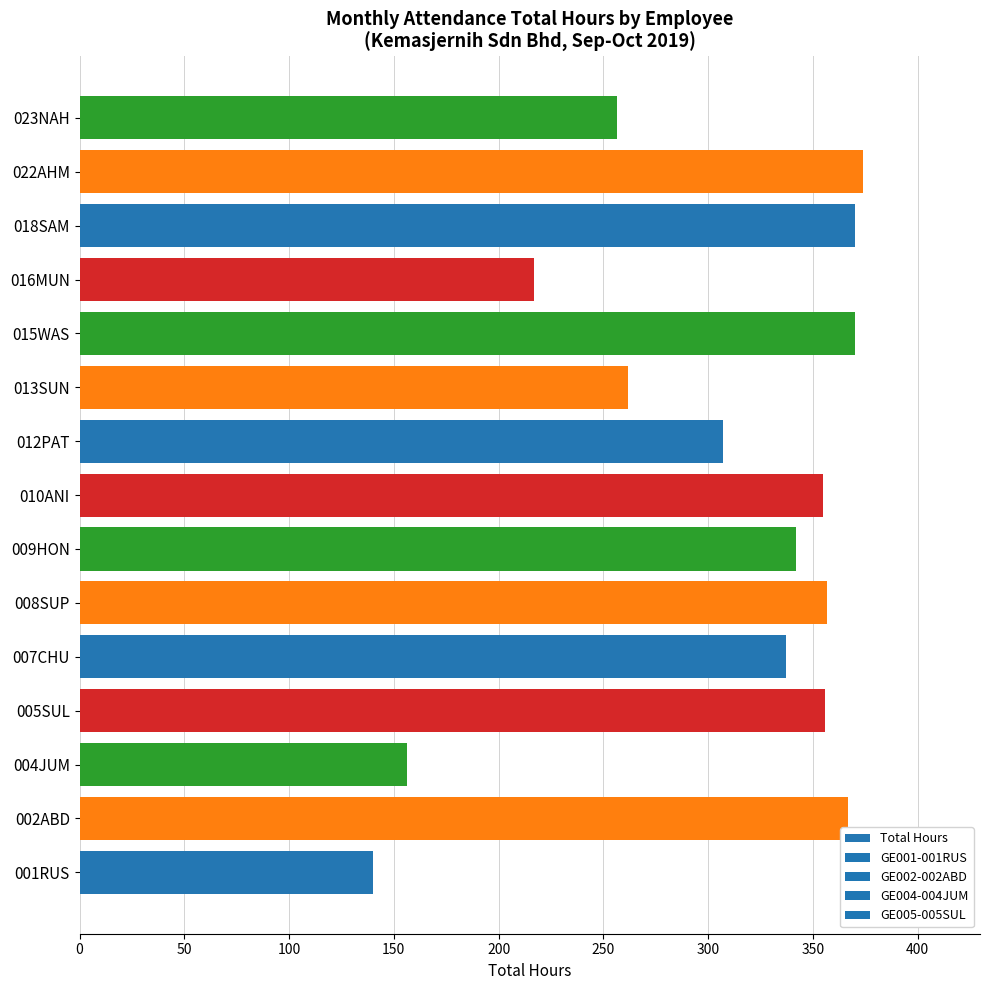

What is the smallest value displayed?

140.0